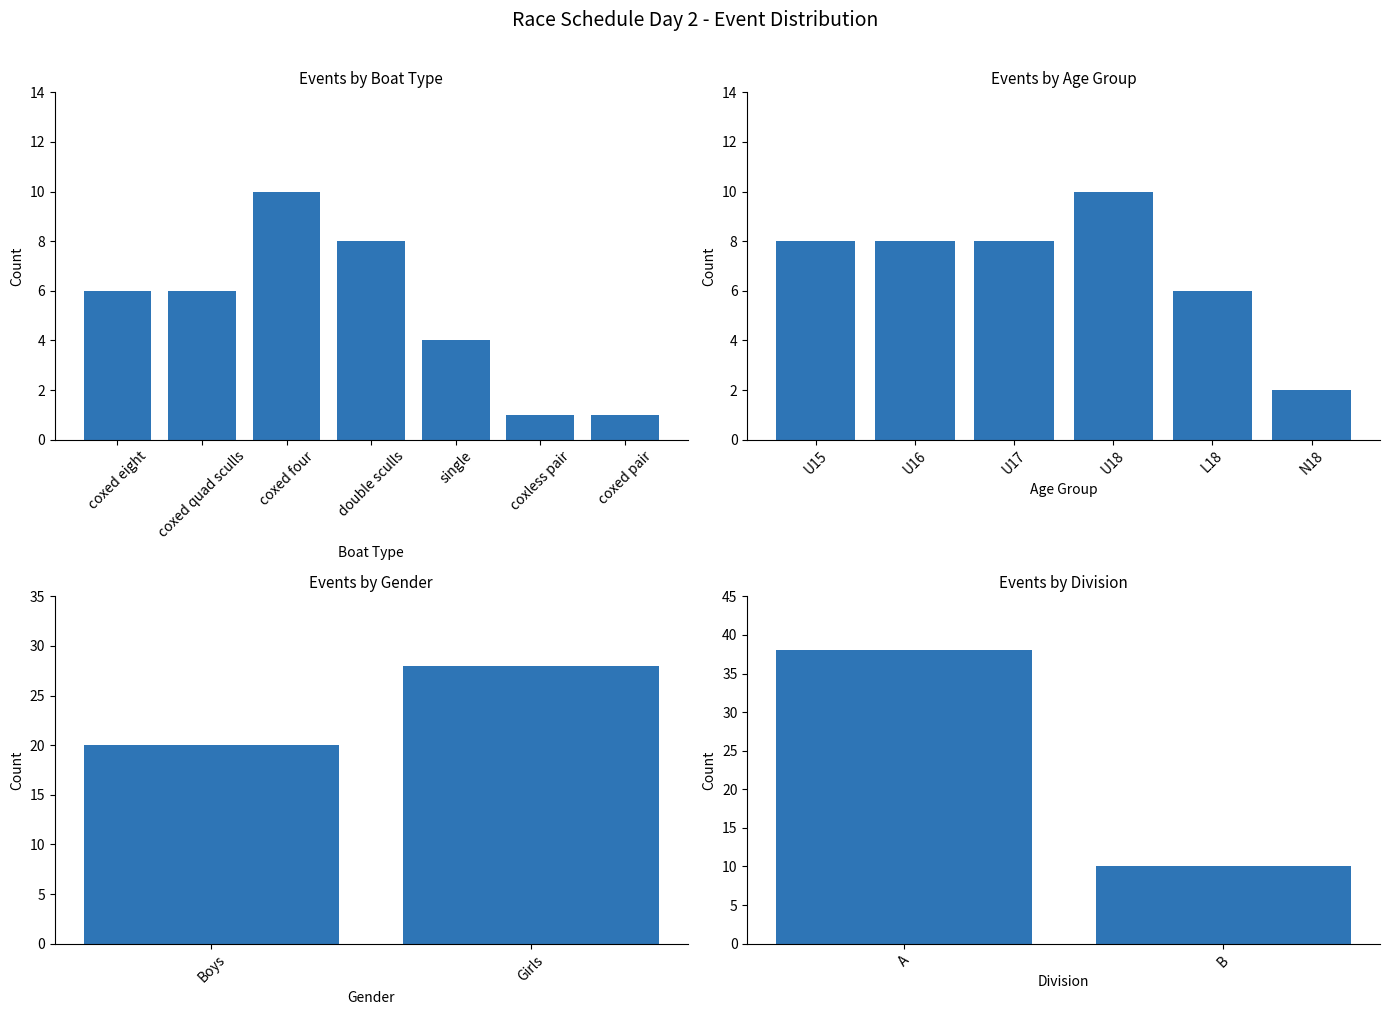

Is it true that Boys equals 14 at 13?

False